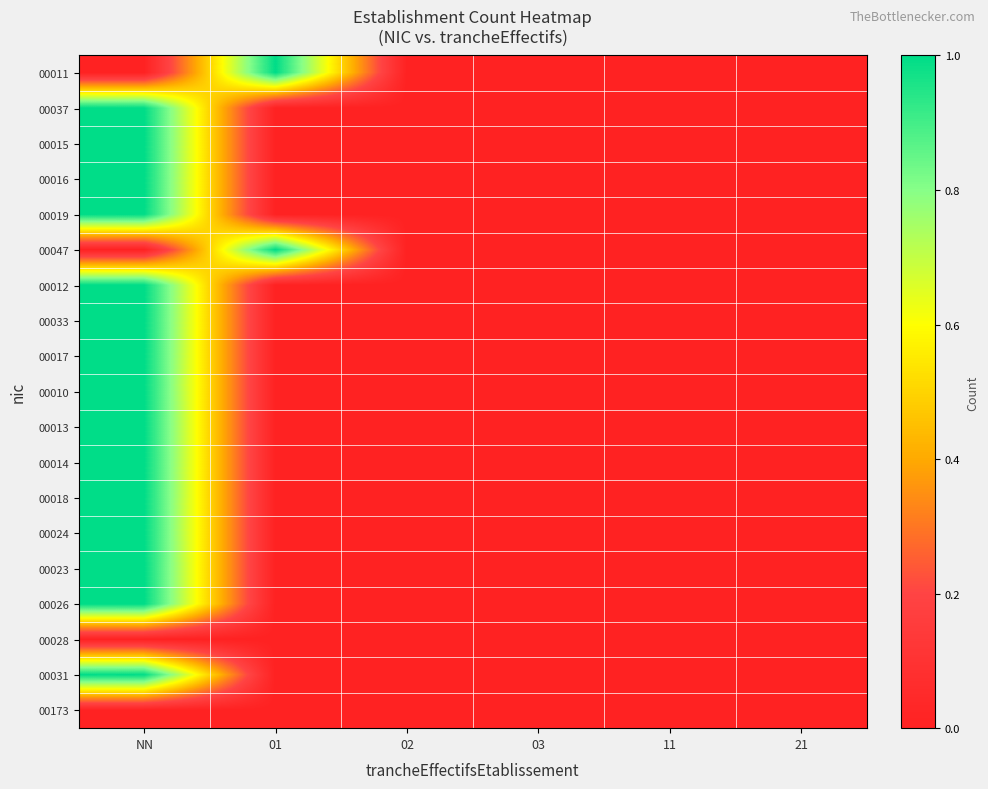

At how many categories does at least one series exceed 0?

2